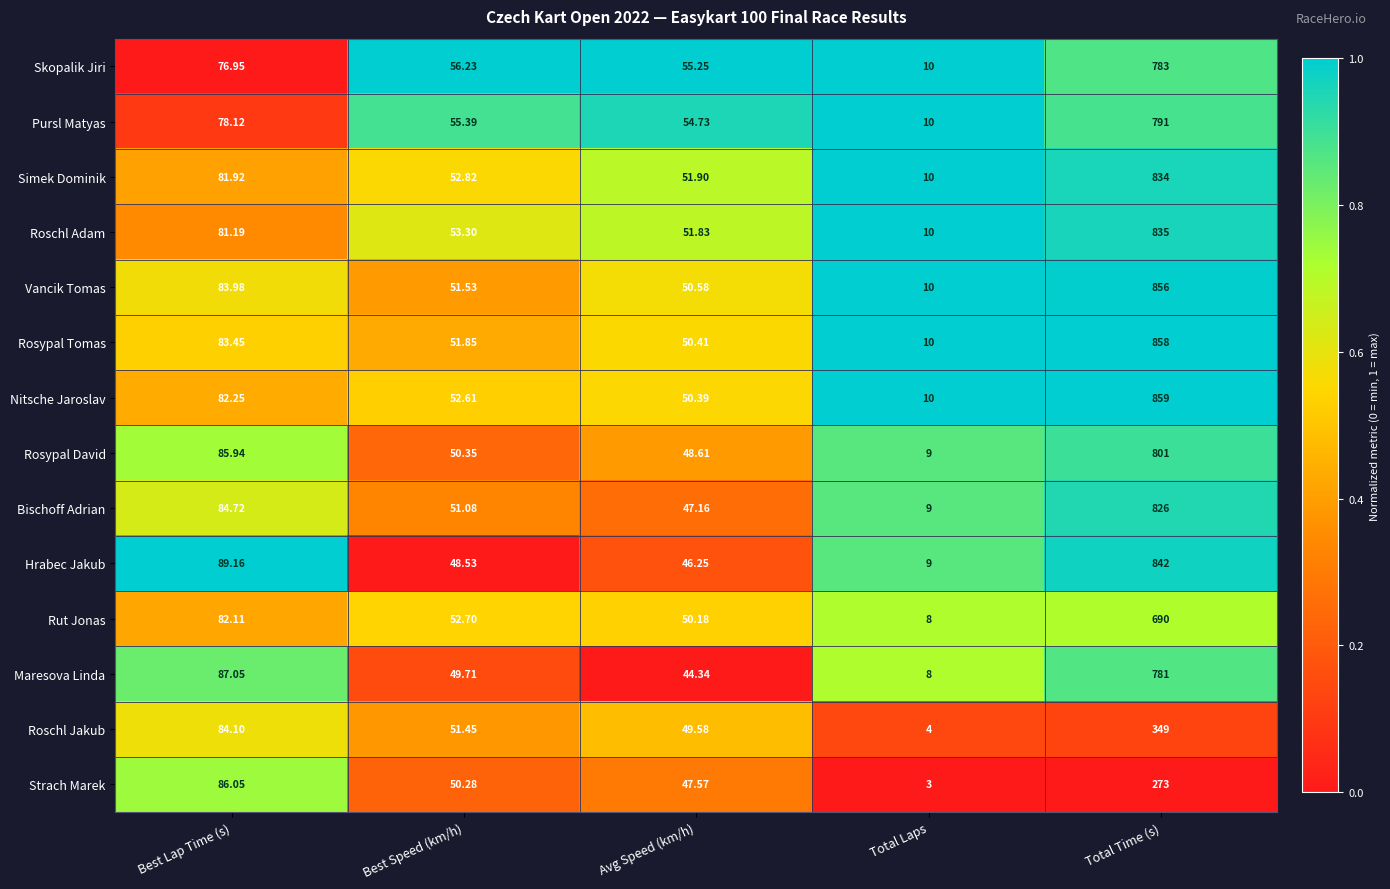

Is the value of Skopalik Jiri at Total Laps greater than the value of Nitsche Jaroslav at Avg Speed (km/h)?

No